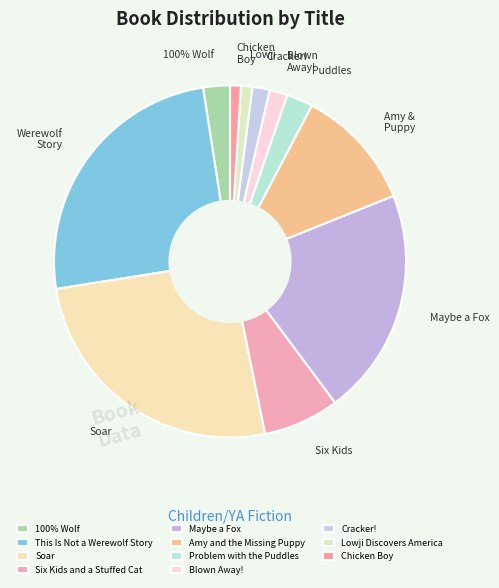

The Lowji Discovers America slice represents 13% of the pie. True or false?

False